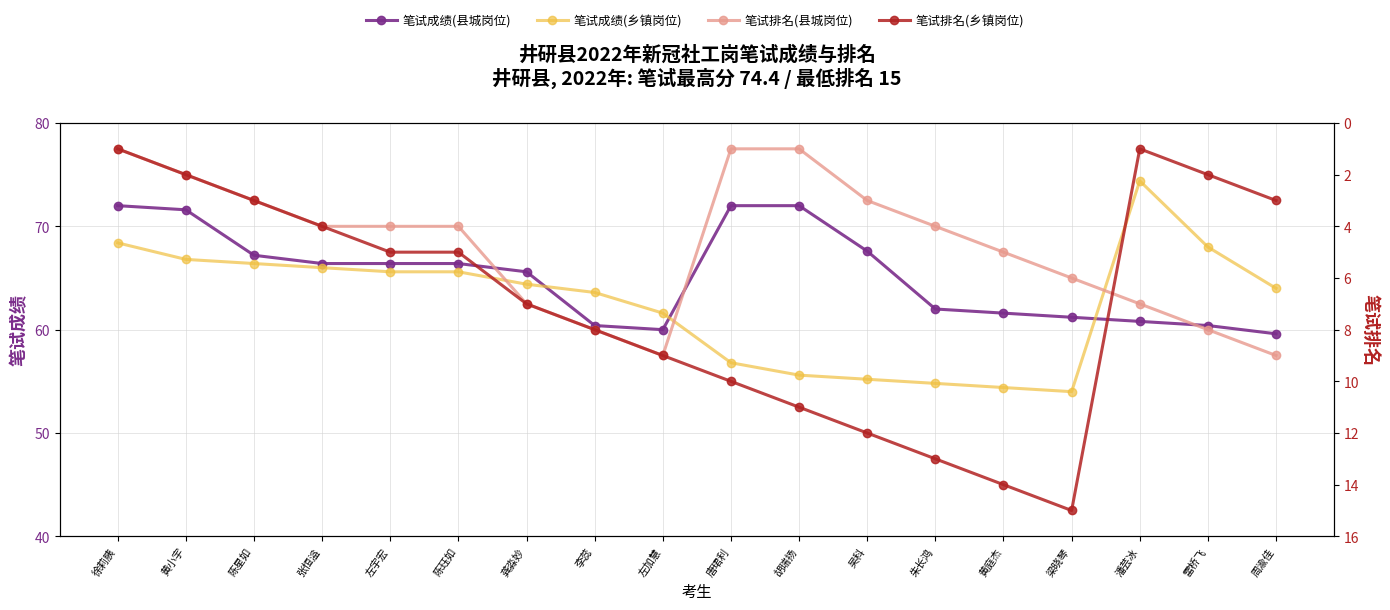

What position from the left is 周渝佳?

18